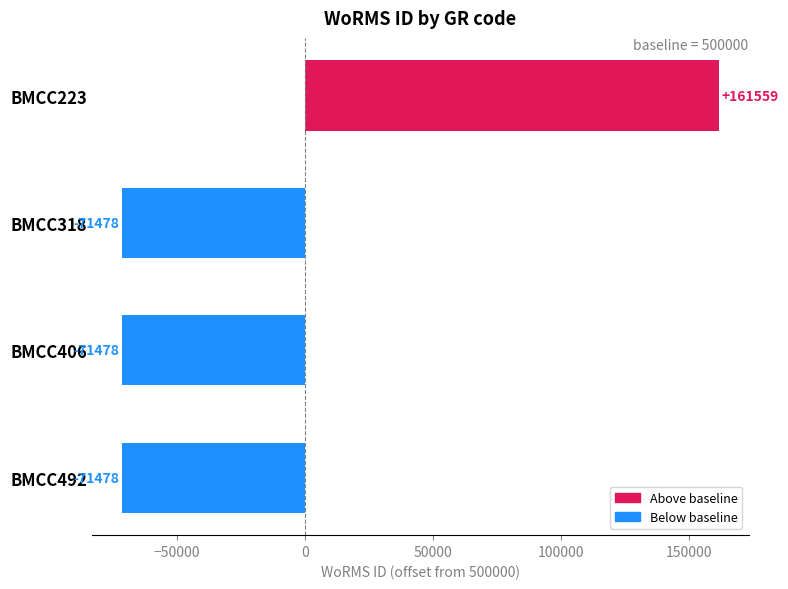

What is the value of the 4th bar from the top?

-71478